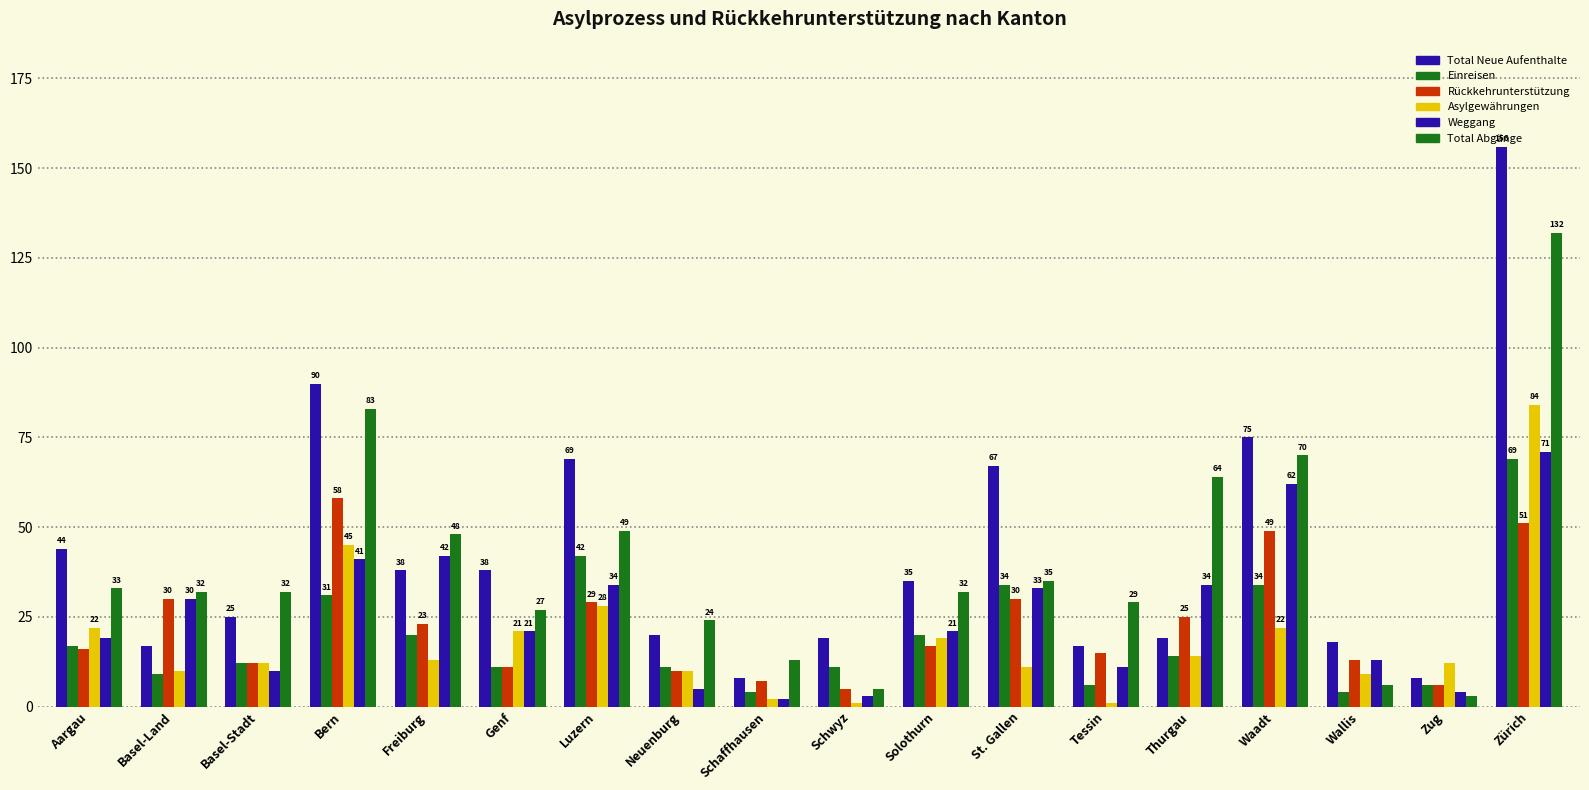

At which label does Rückkehrunterstützung reach its peak?

Bern